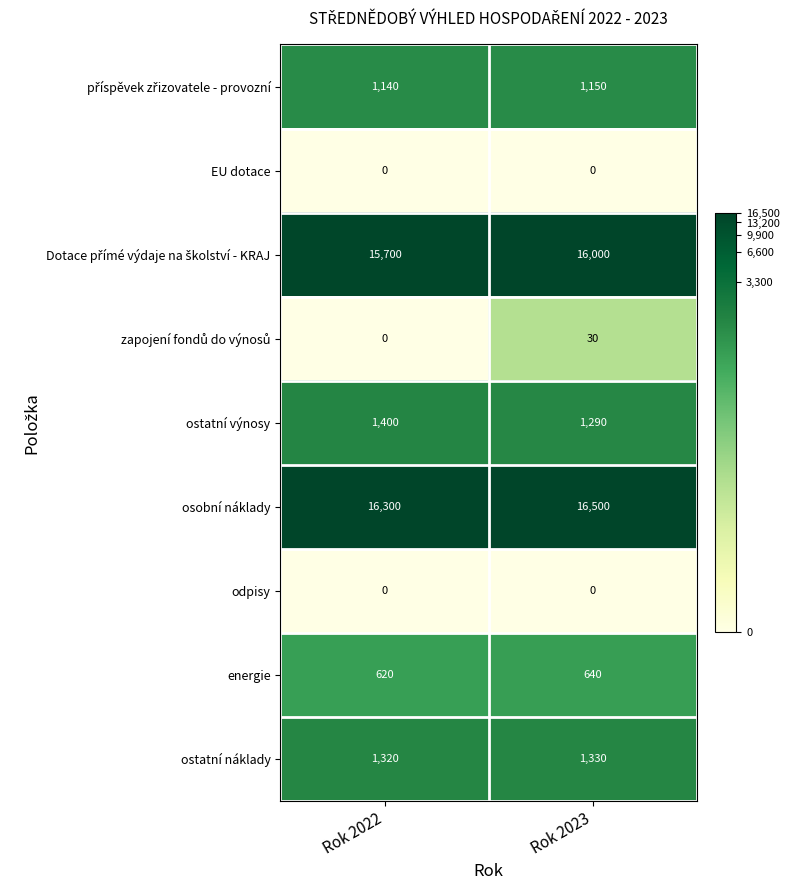

What is the difference between the highest and lowest values at Rok 2023?

16500